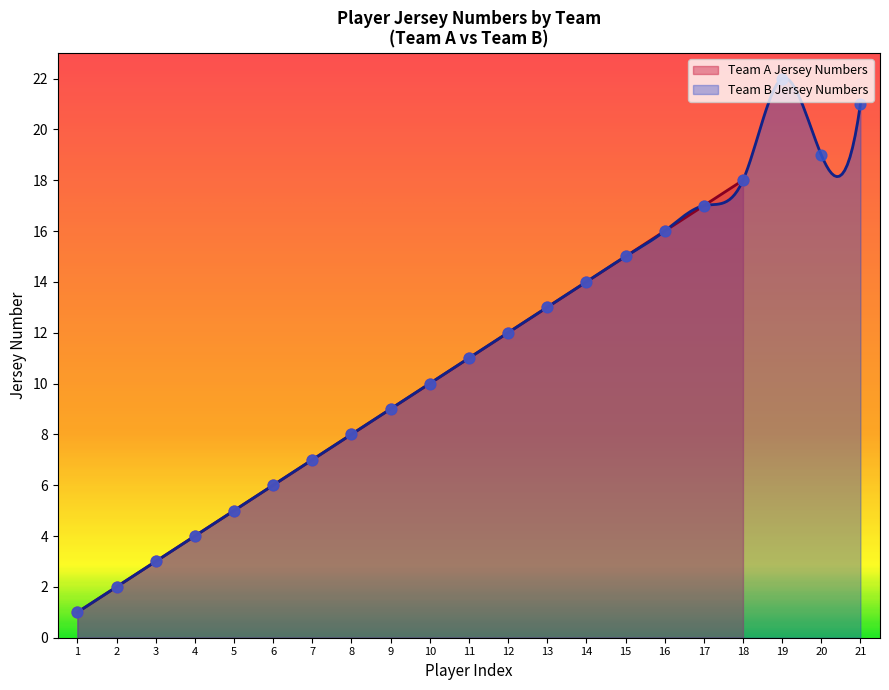

What is the change in value from 6 to 16?

+10